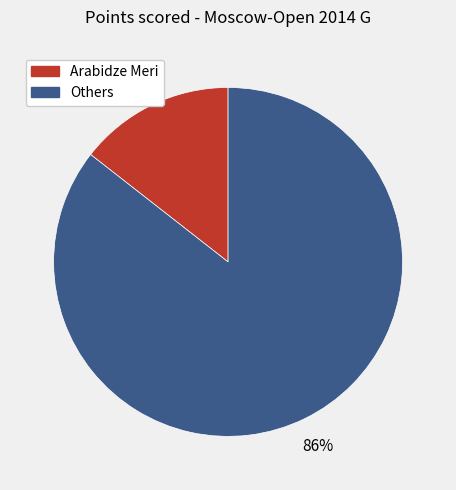

Does any single category account for the majority?

Yes